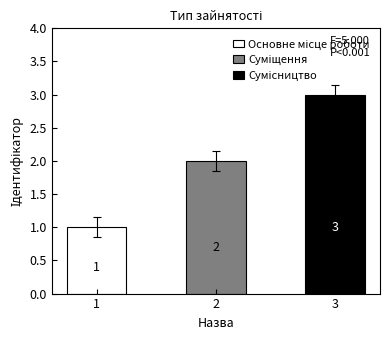

Which label corresponds to the smallest value in the chart?

Основне місце роботи